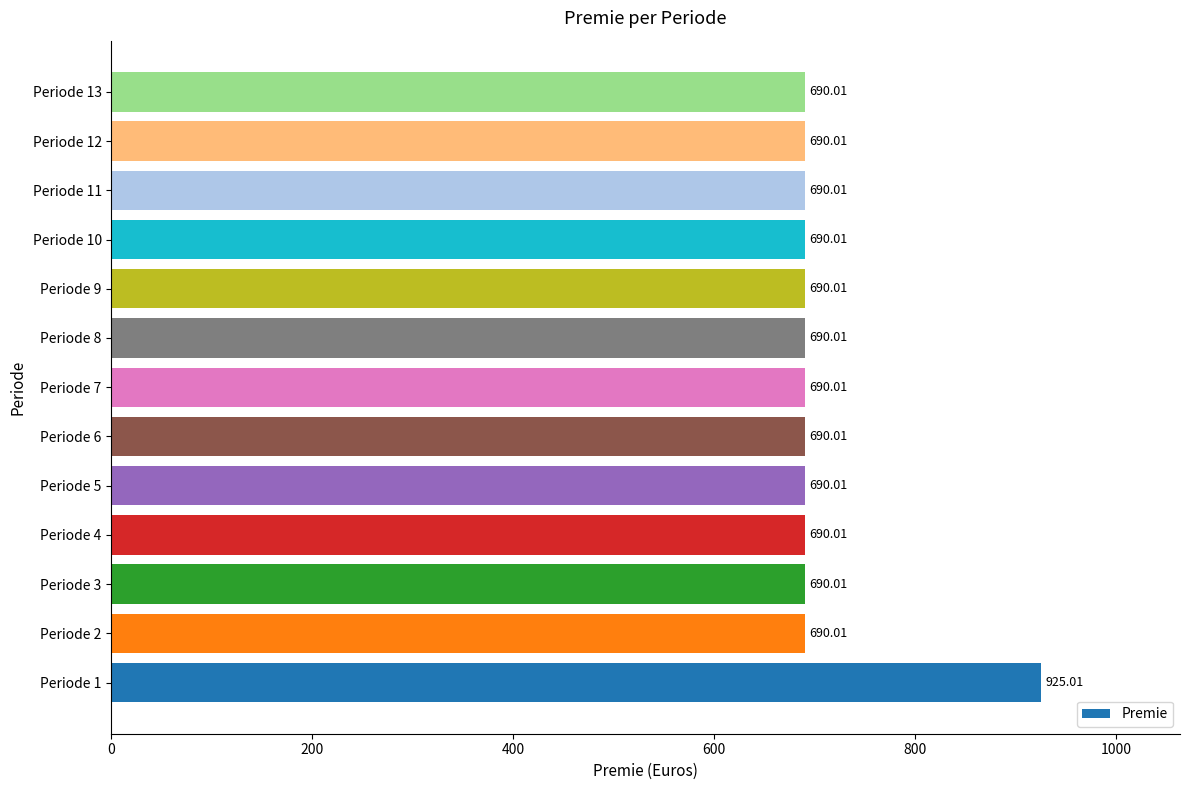

What is the sum of all values?

9205.2